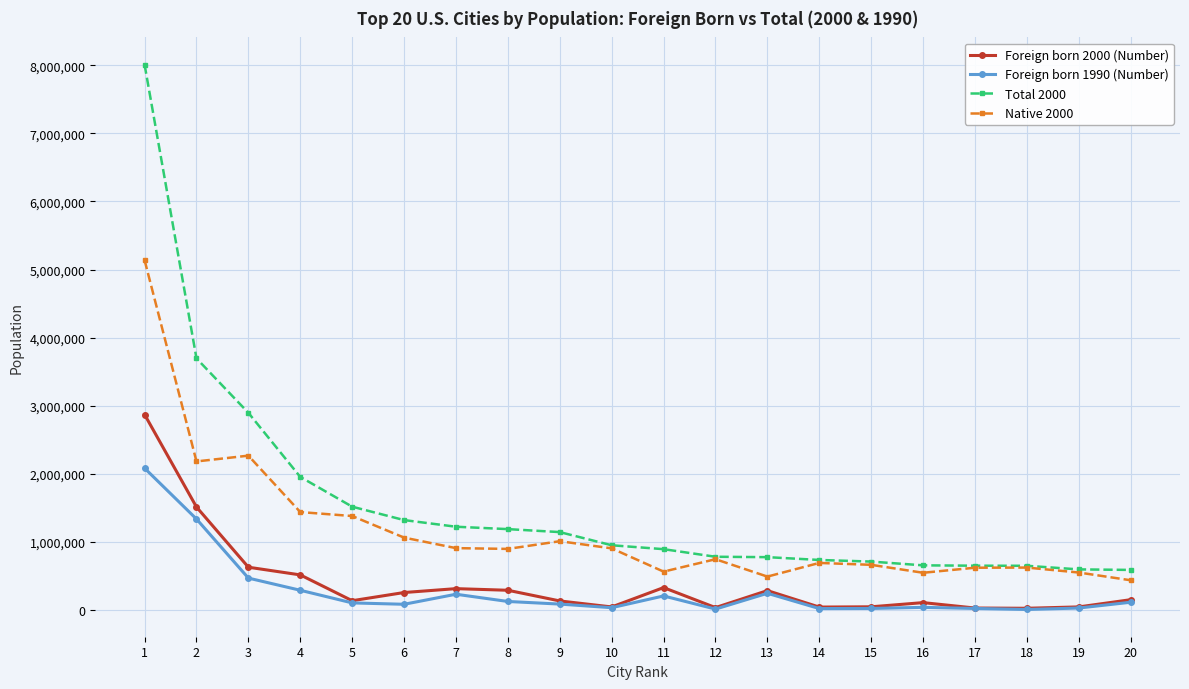

What is the difference between the highest and lowest values at 4?

1664474